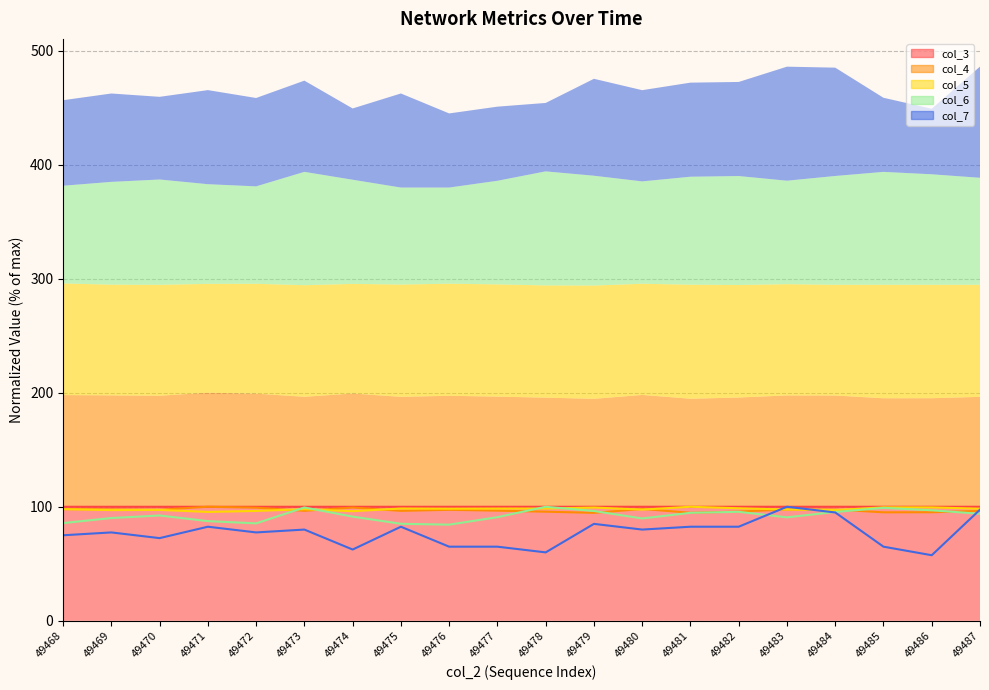

What is the value of the col_5 point at the 1st from the left?

97.9